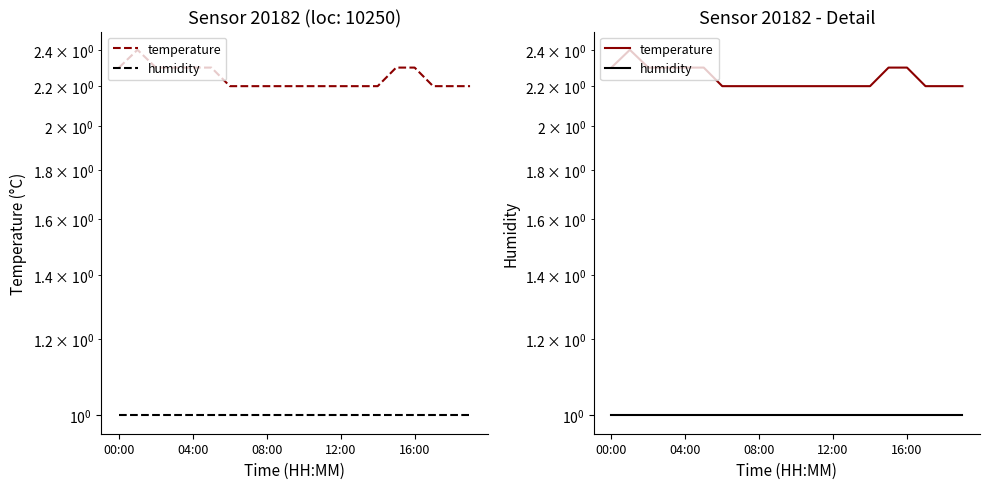

How many lines are shown in the chart?

2